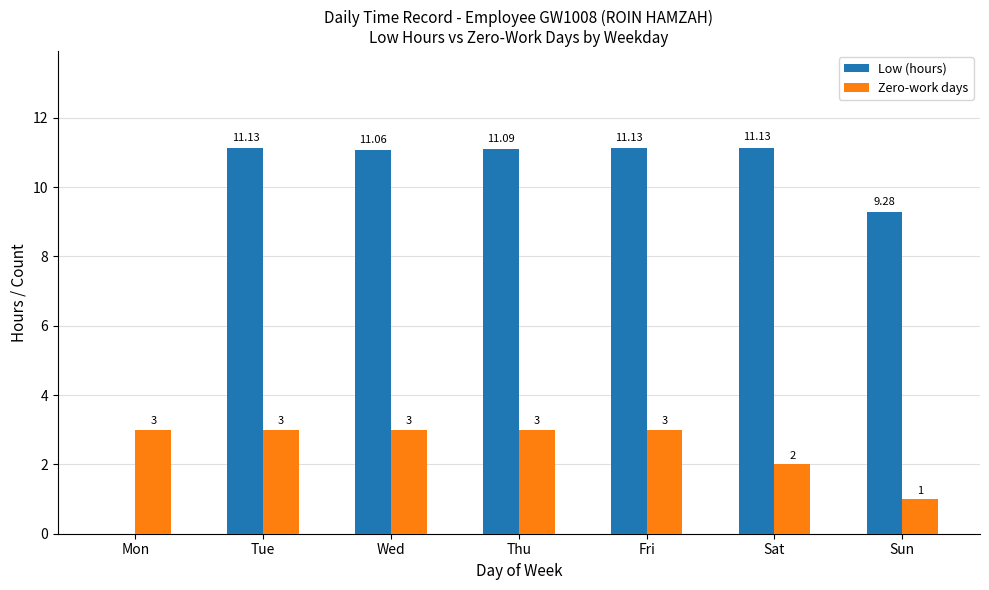

How many distinct data groups are displayed?

2